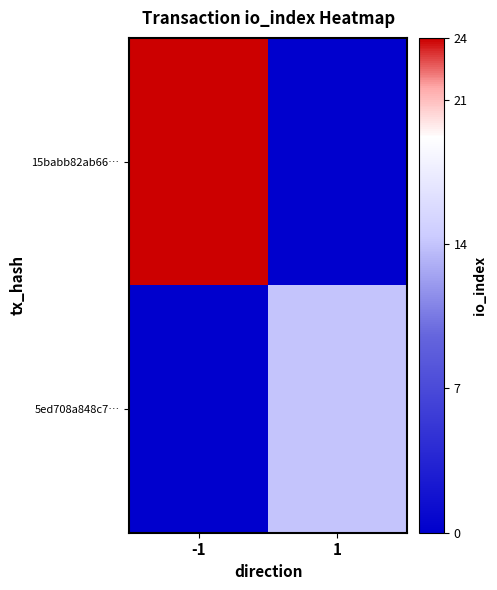

At 1, list the series in order from largest to smallest.

5ed708a848c7…, 15babb82ab66…